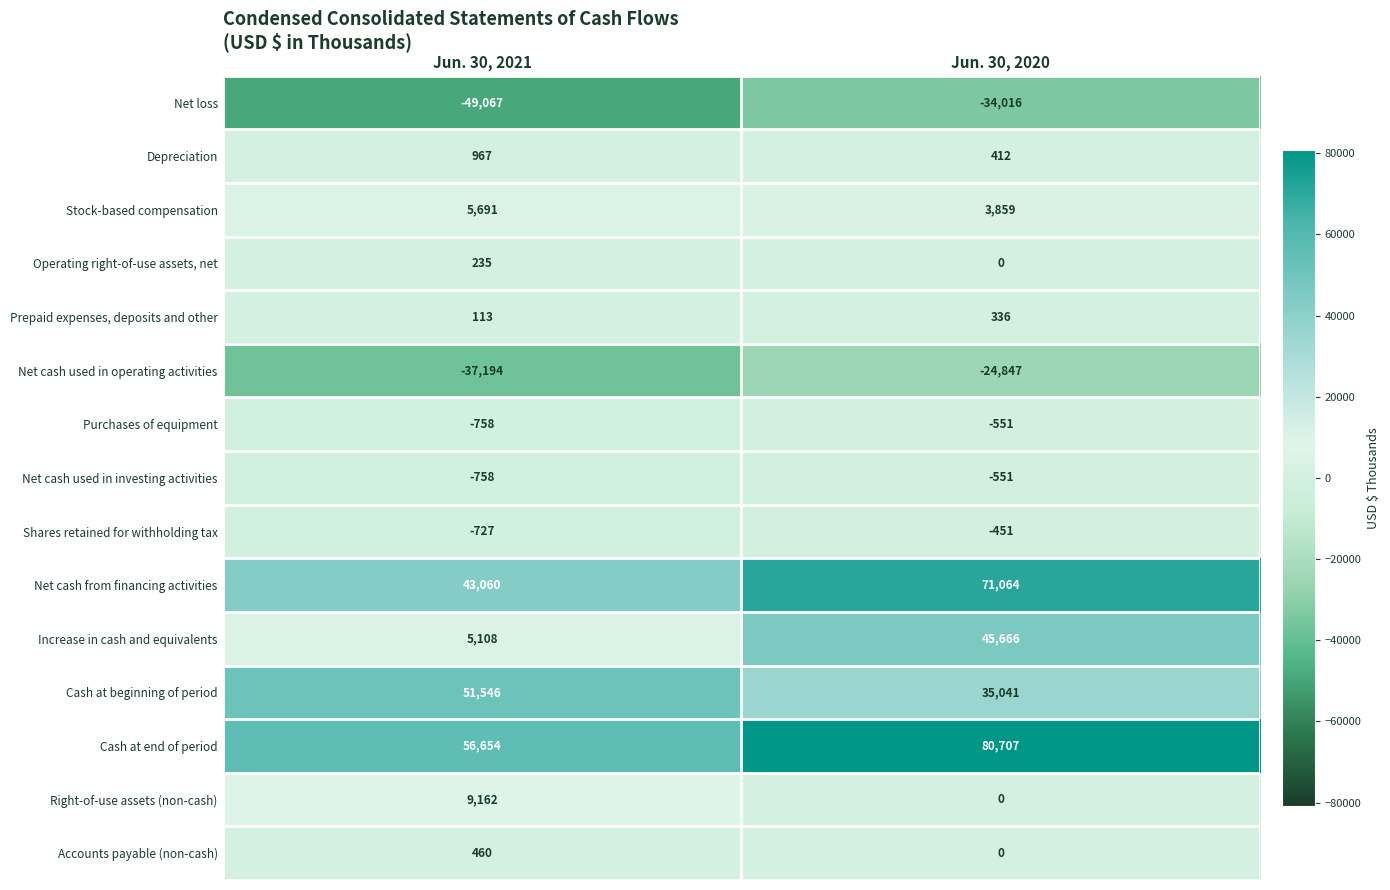

Reading left to right, list all the values displayed in this chart.

Net loss: Jun. 30, 2021=-49067	Jun. 30, 2020=-34016
Depreciation: Jun. 30, 2021=967	Jun. 30, 2020=412
Stock-based compensation: Jun. 30, 2021=5691	Jun. 30, 2020=3859
Operating right-of-use assets, net: Jun. 30, 2021=235	Jun. 30, 2020=0
Prepaid expenses, deposits and other: Jun. 30, 2021=113	Jun. 30, 2020=336
Net cash used in operating activities: Jun. 30, 2021=-37194	Jun. 30, 2020=-24847
Purchases of equipment: Jun. 30, 2021=-758	Jun. 30, 2020=-551
Net cash used in investing activities: Jun. 30, 2021=-758	Jun. 30, 2020=-551
Shares retained for withholding tax: Jun. 30, 2021=-727	Jun. 30, 2020=-451
Net cash from financing activities: Jun. 30, 2021=43060	Jun. 30, 2020=71064
Increase in cash and equivalents: Jun. 30, 2021=5108	Jun. 30, 2020=45666
Cash at beginning of period: Jun. 30, 2021=51546	Jun. 30, 2020=35041
Cash at end of period: Jun. 30, 2021=56654	Jun. 30, 2020=80707
Right-of-use assets (non-cash): Jun. 30, 2021=9162	Jun. 30, 2020=0
Accounts payable (non-cash): Jun. 30, 2021=460	Jun. 30, 2020=0